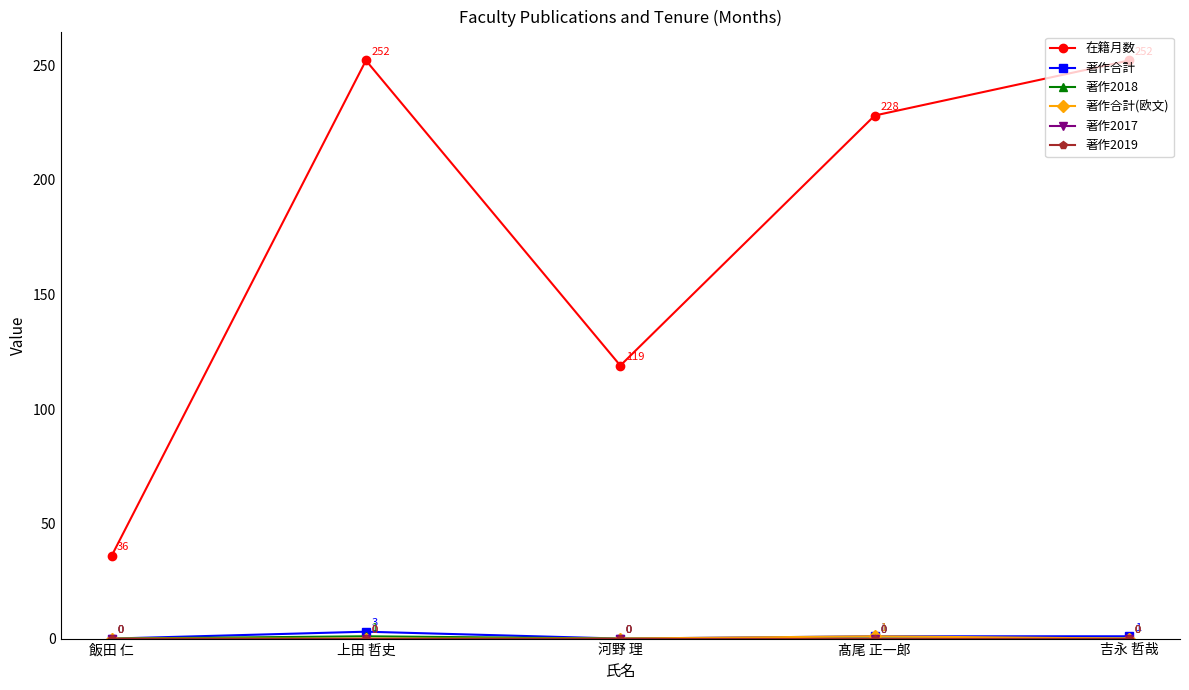

Does the chart have visible grid lines?

No